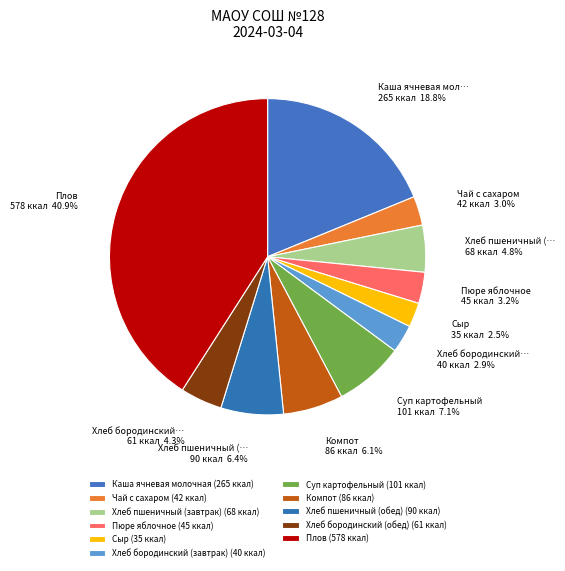

The Хлеб бородинский (завтрак) slice represents 3% of the pie. True or false?

True